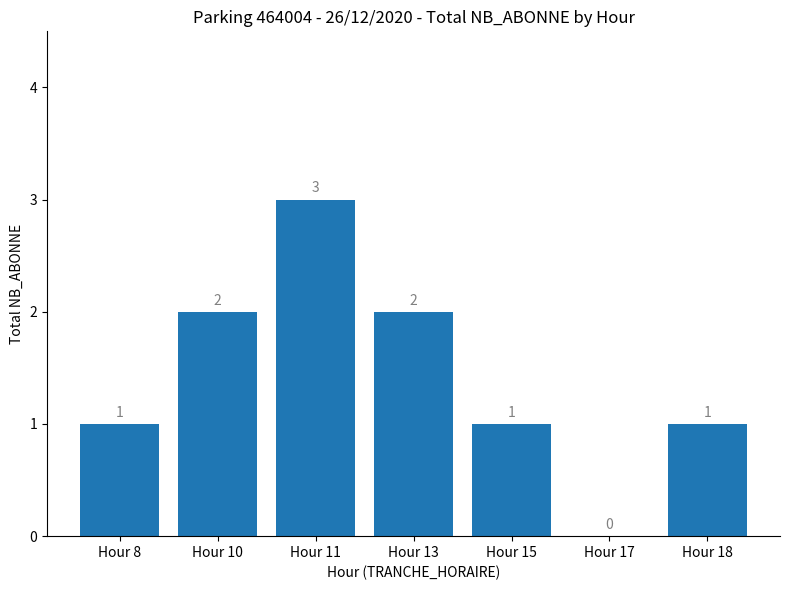

The chart shows a value of 3 at Hour 11. True or false?

True